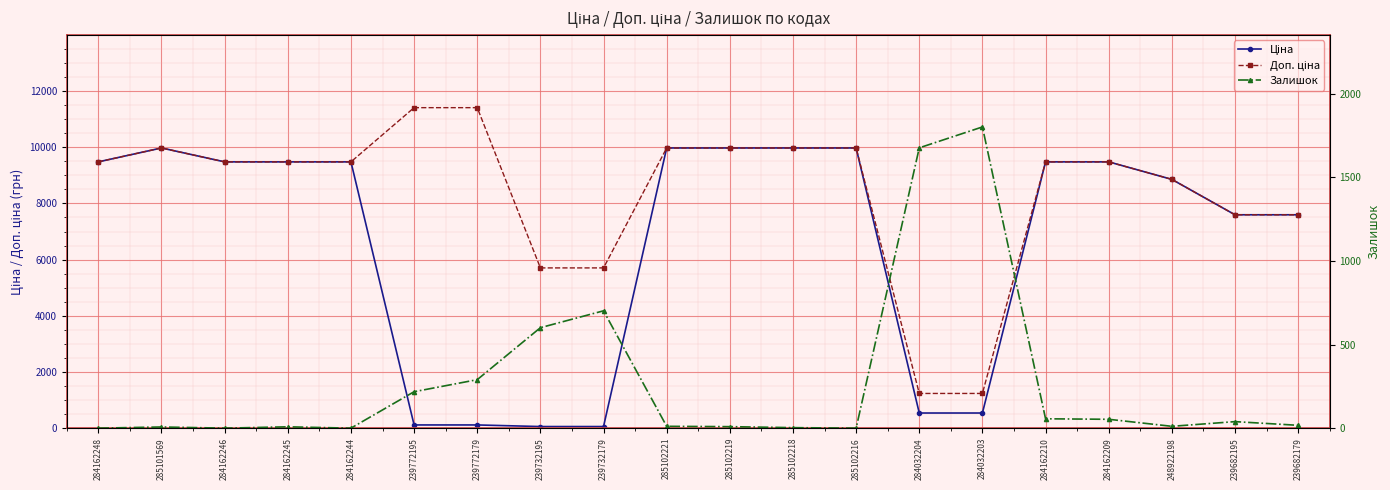

What is the difference between the second highest and minimum values in the Ціна series?

9917.9